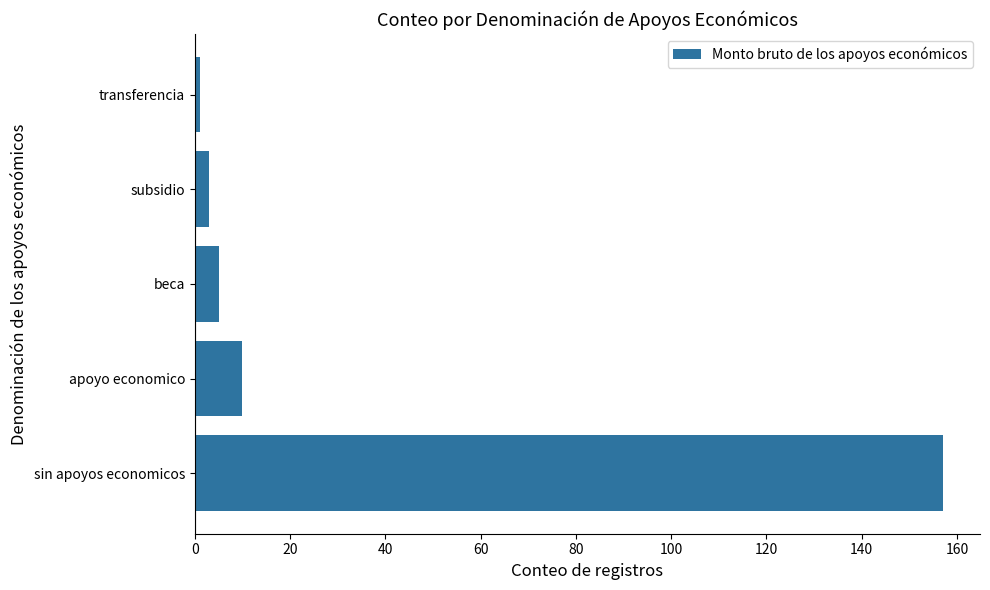

What is the greatest value displayed?

157